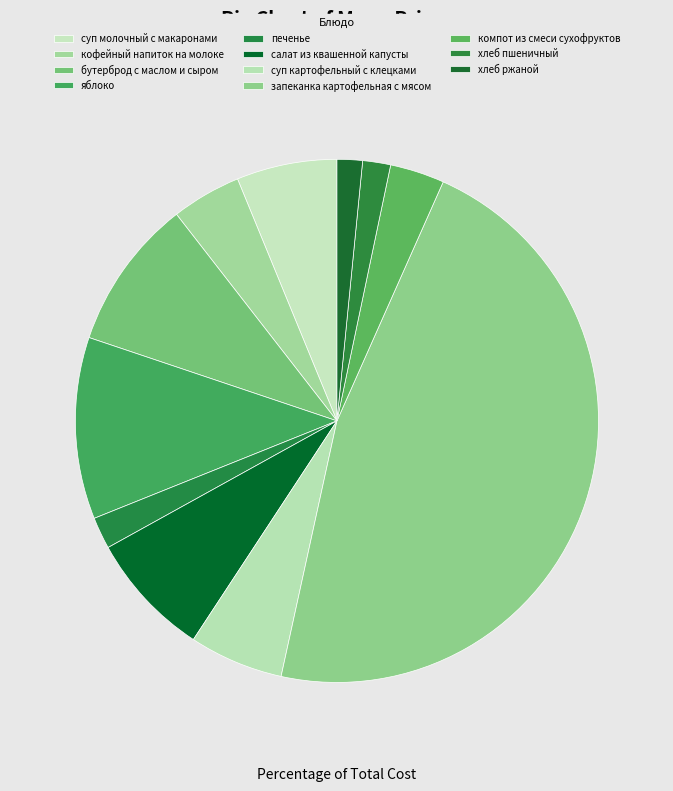

Combined, what portion of the pie is печенье and запеканка картофельная с мясом?

48.7%